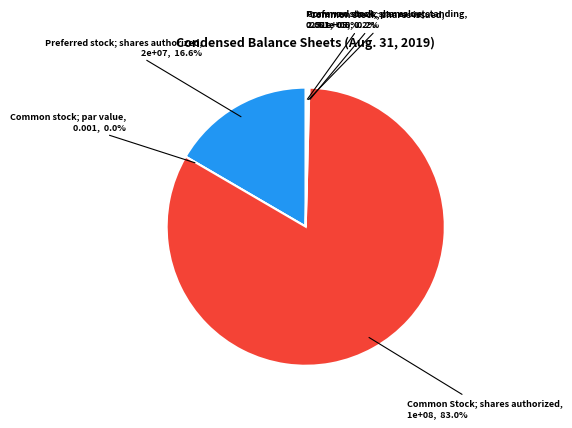

How many slices are in this pie chart?

6